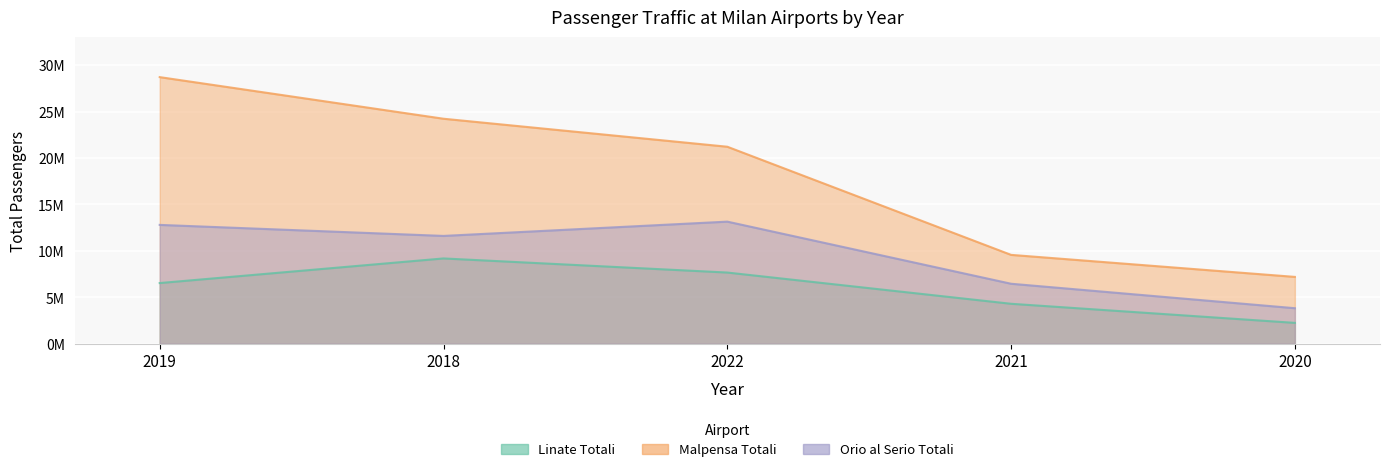

What is the label of the 1st point from the right?

2020